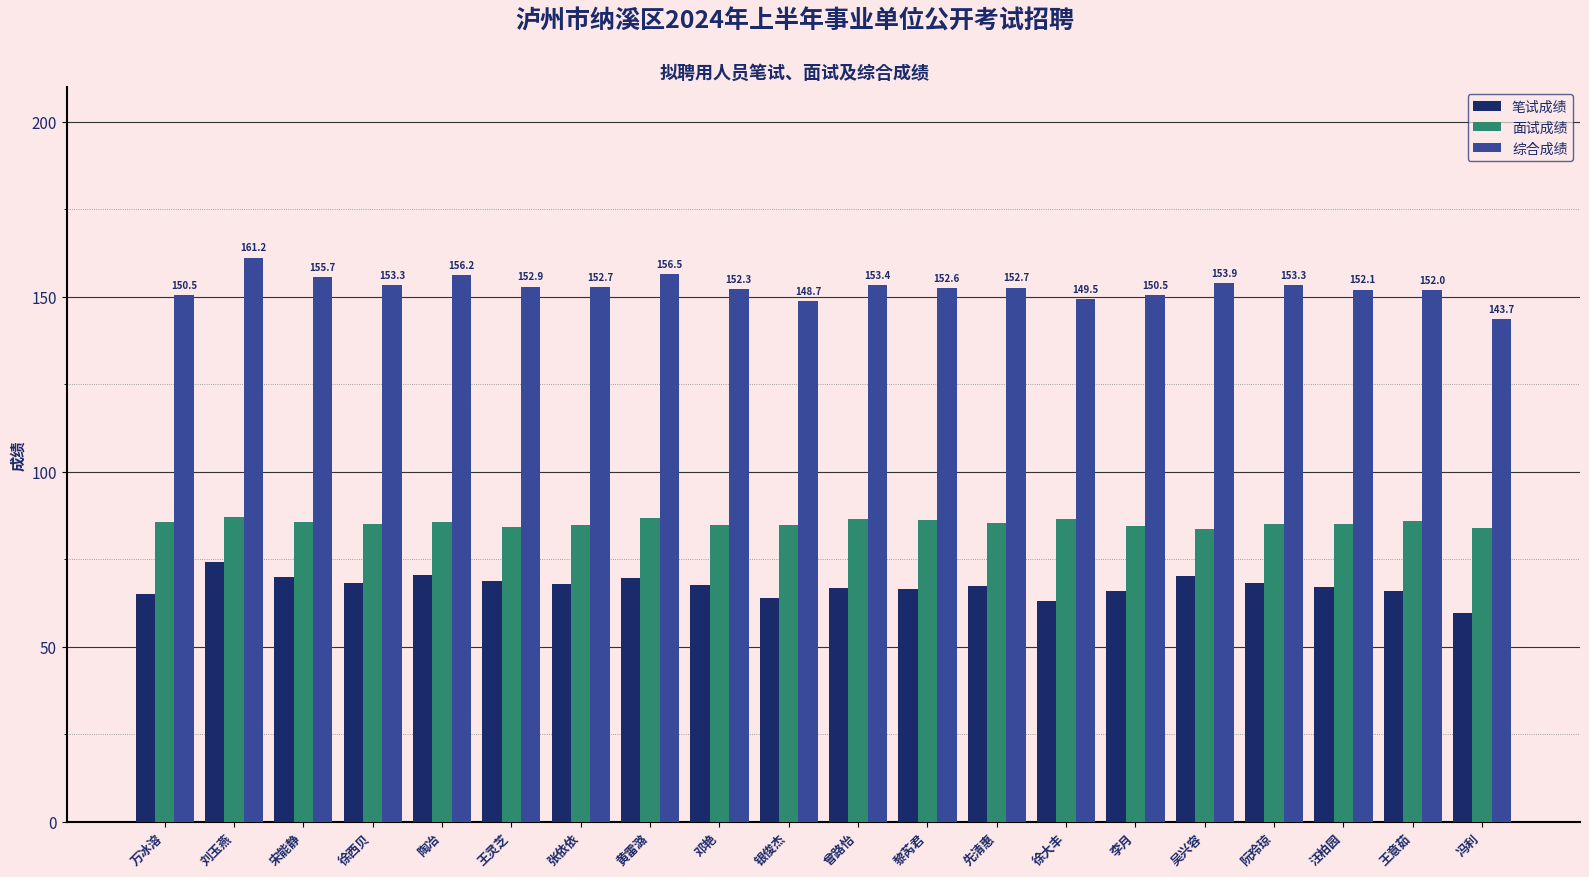

Where does the 笔试成绩 series first go above 67?

刘玉燕